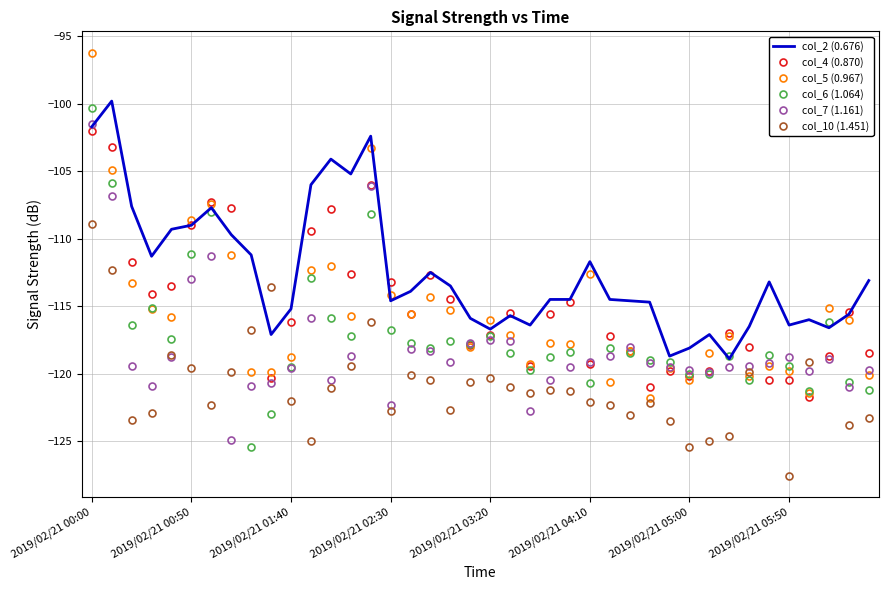

How many values in the col_10 (1.451) series are below -121?

22